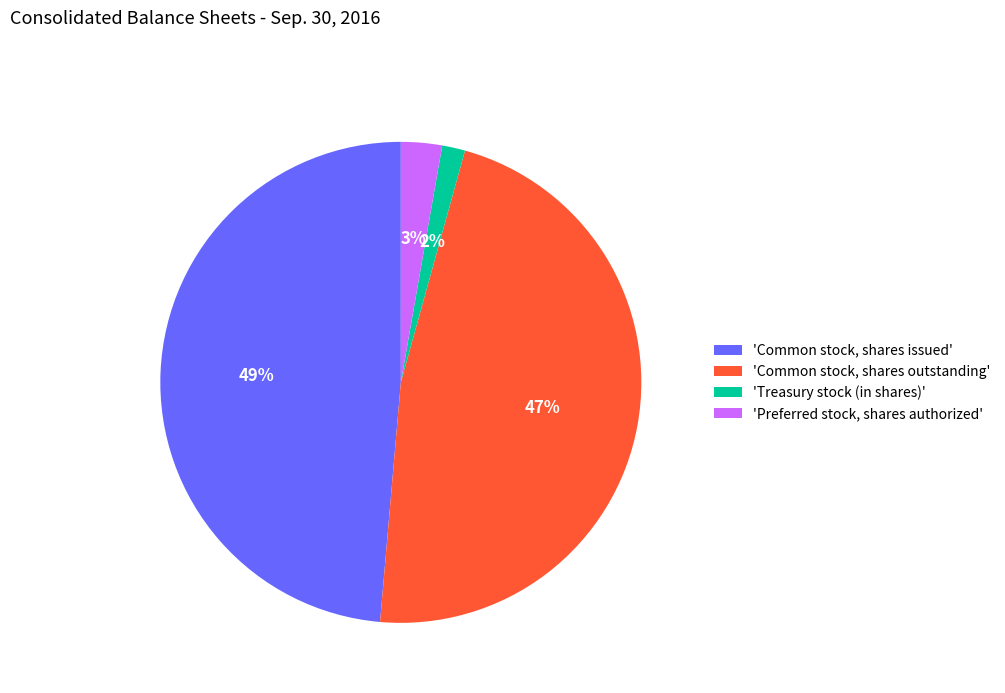

Rank the categories by value from highest to lowest.

'Common stock, shares issued', 'Common stock, shares outstanding', 'Preferred stock, shares authorized', 'Treasury stock (in shares)'